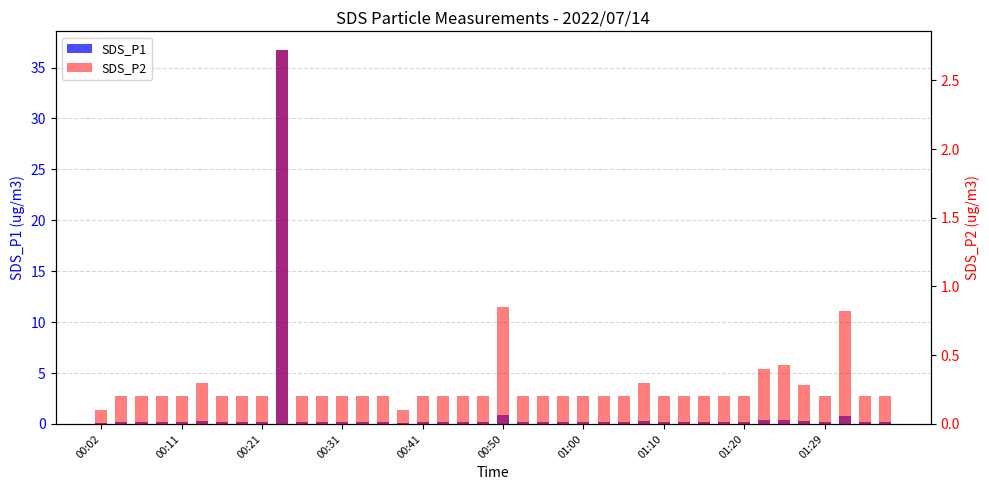

What are all the series names shown in the legend?

SDS_P1, SDS_P2